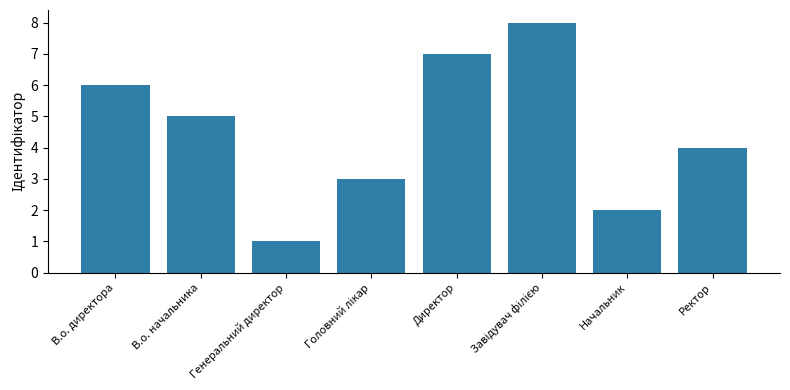

What is the label of the 2nd bar from the right?

Начальник